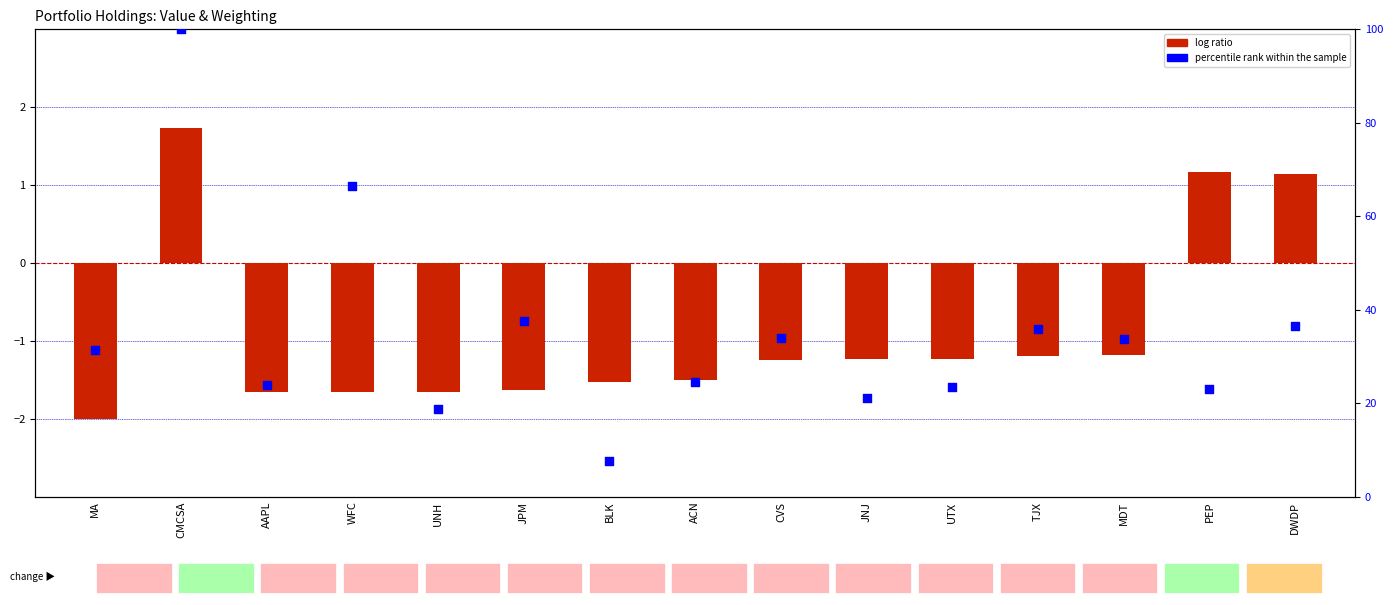

What are all the series names shown in the legend?

log ratio, percentile rank within the sample